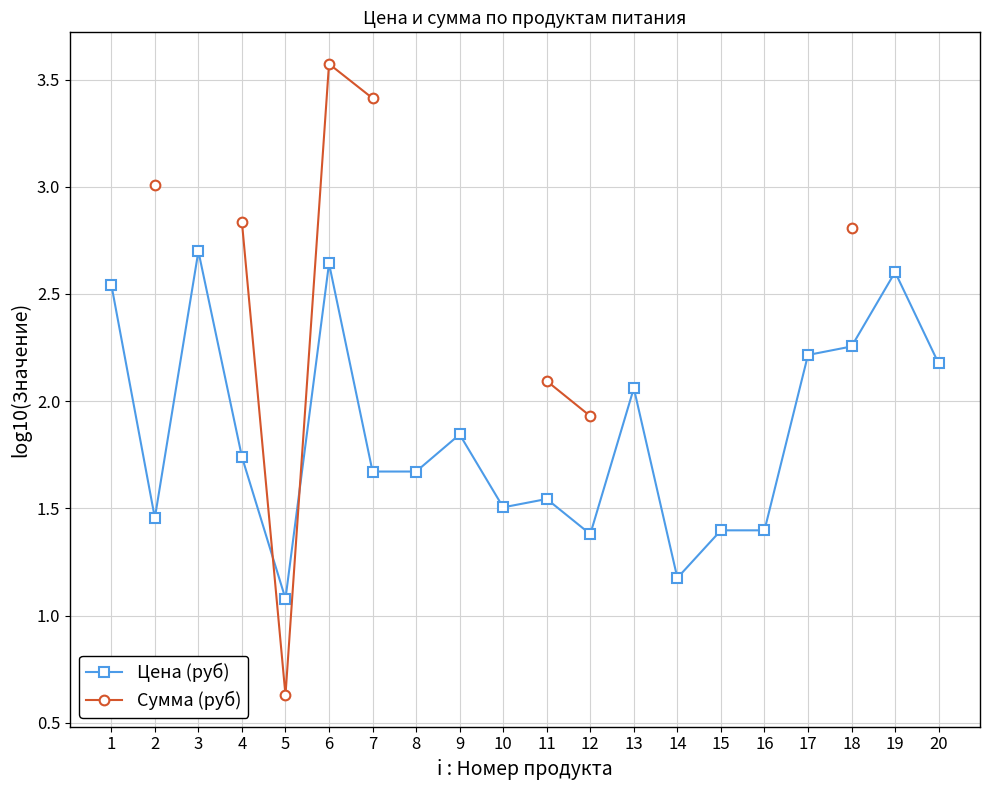

What is the minimum value shown in the chart?

0.6